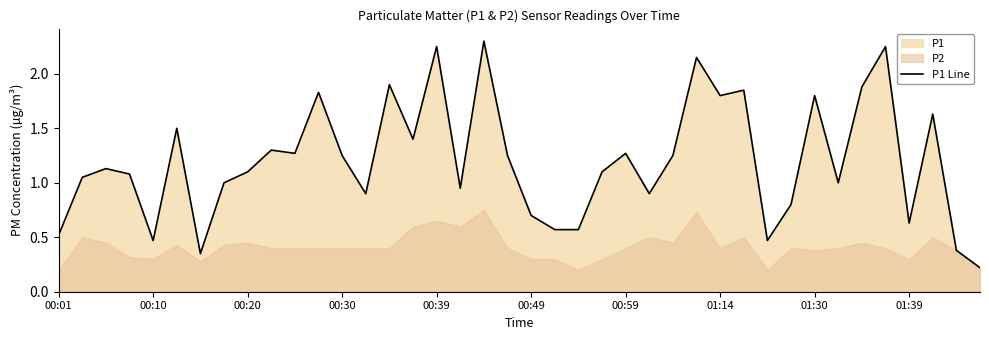

What is the sum of all values?

48.0